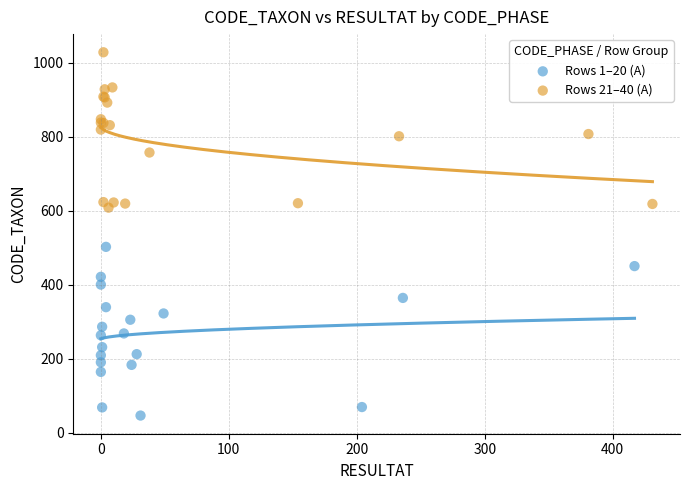

Which series contains the lowest Y value?

Rows 1–20 (A)